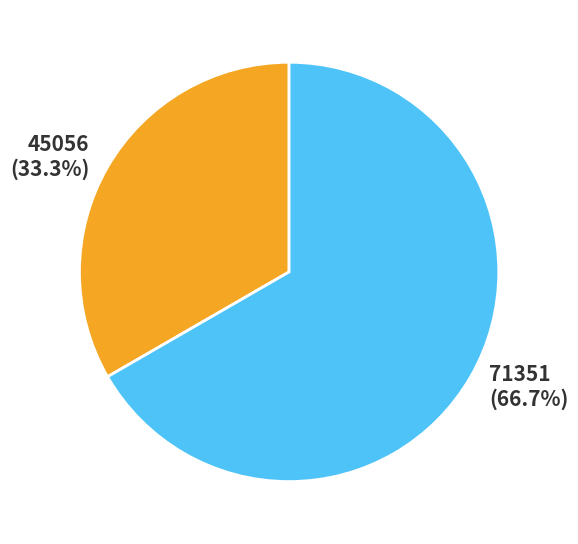

Approximately how many times larger is the value at 71351 compared to 45056?

2.0